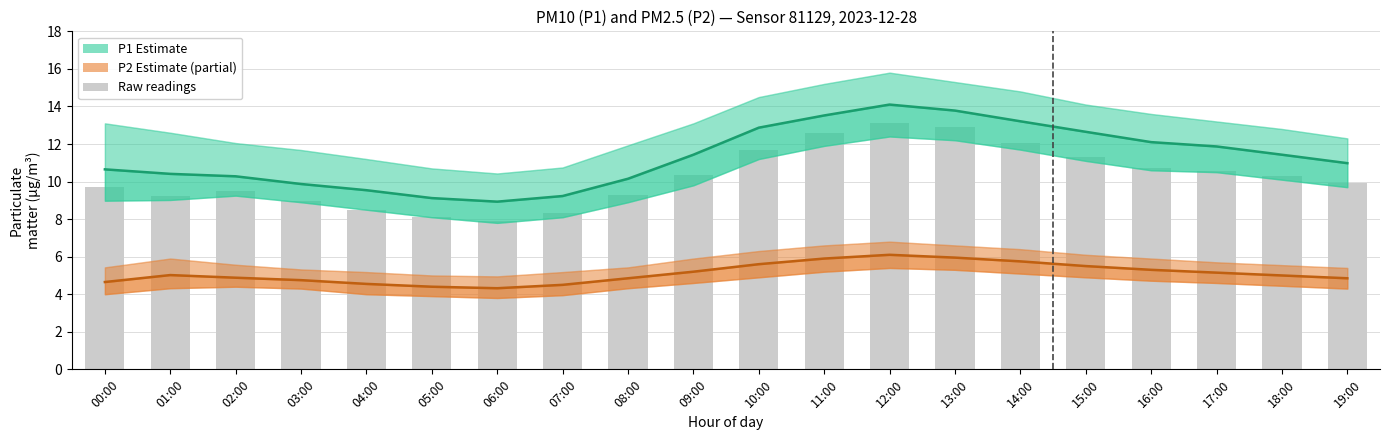

Read the P2 (PM2.5) value at 18:00.

5.0